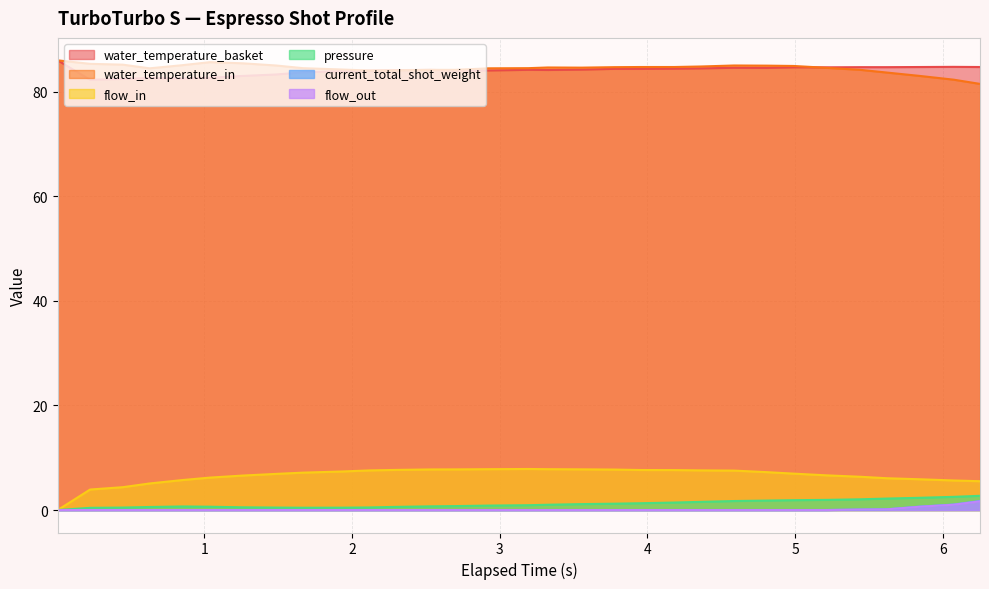

The value of flow_out at 3.776 is 0.0. True or false?

True